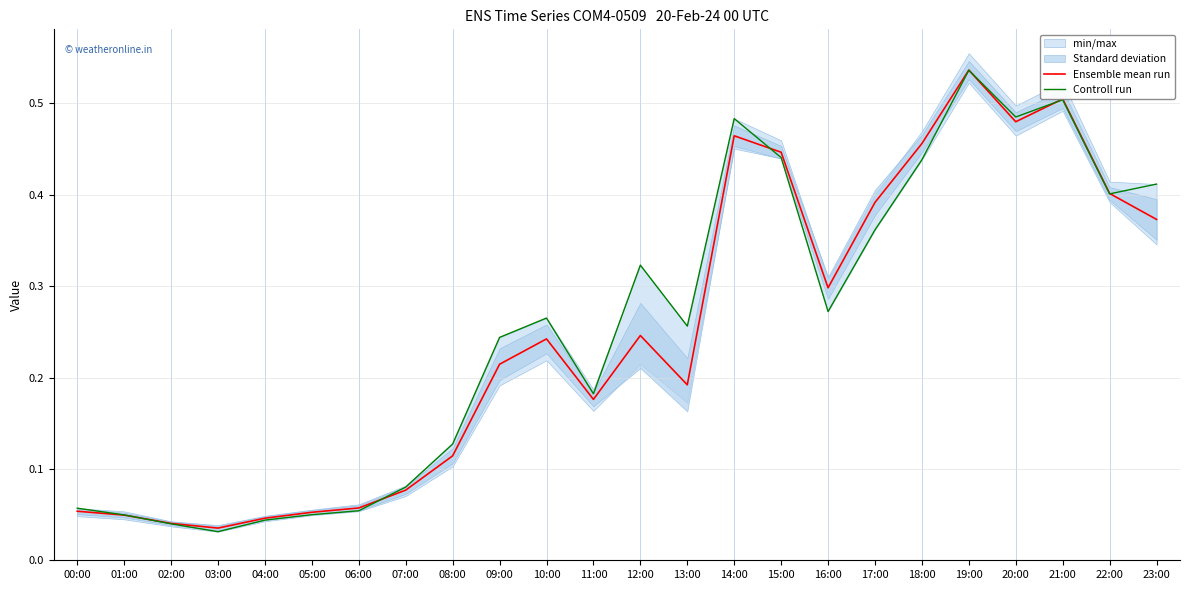

True or false: Controll run has a value of 0.4 at 15:00.

True